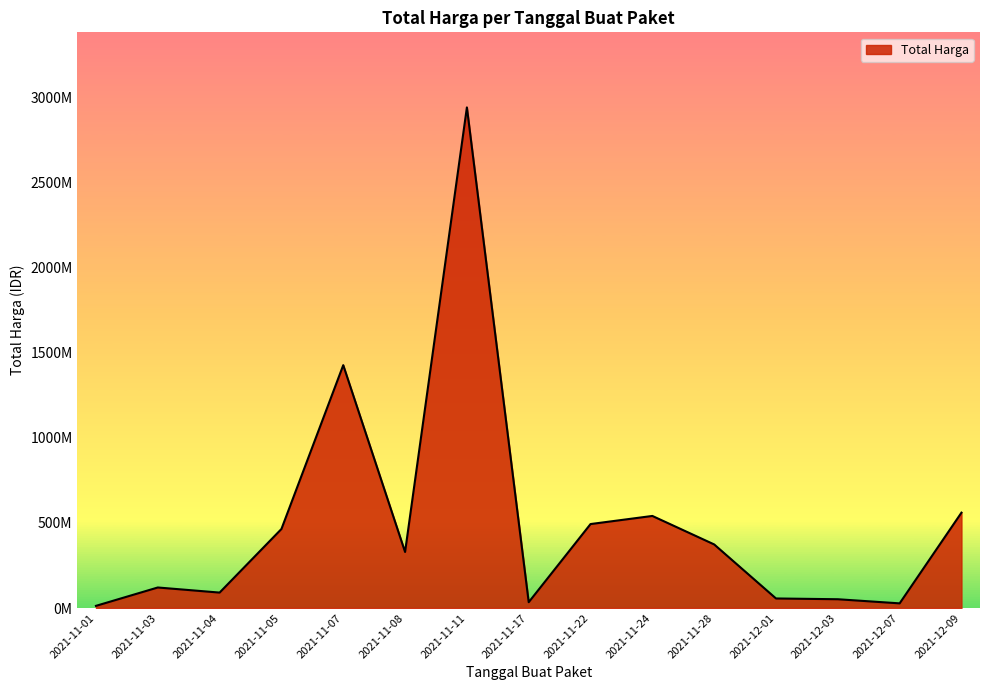

Does the chart display data point markers on the line(s)?

No